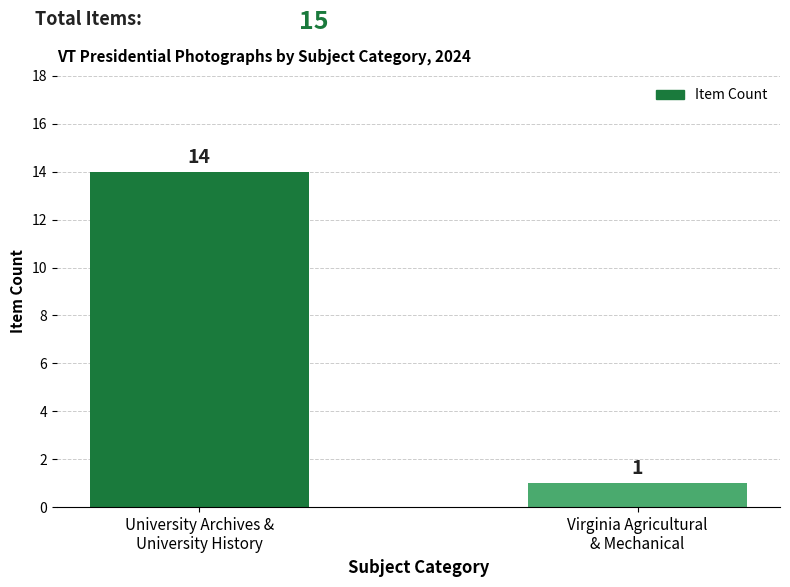

What is the label of the 2nd bar from the right?

University Archives &
University History